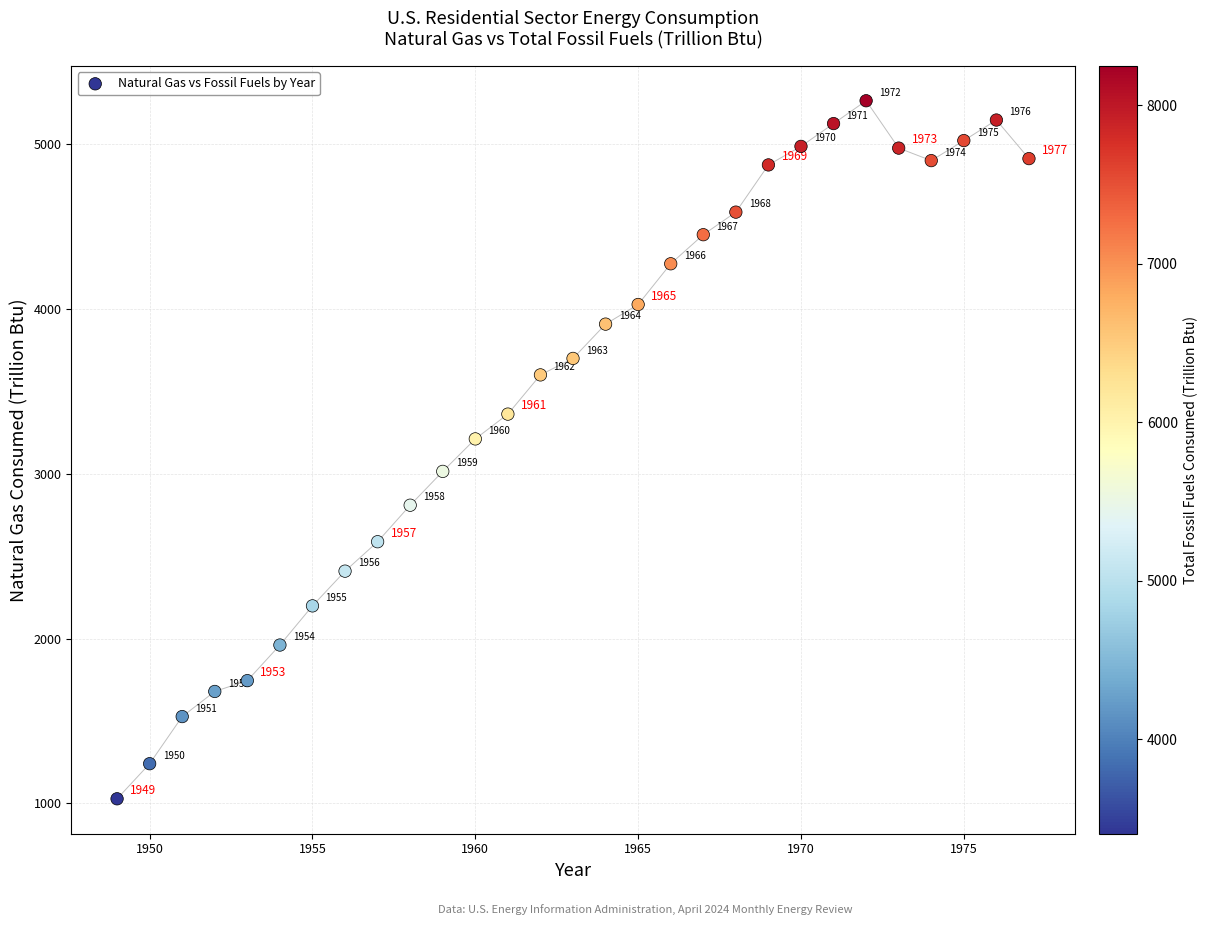

What is the range of X values (max minus min)?

28.0